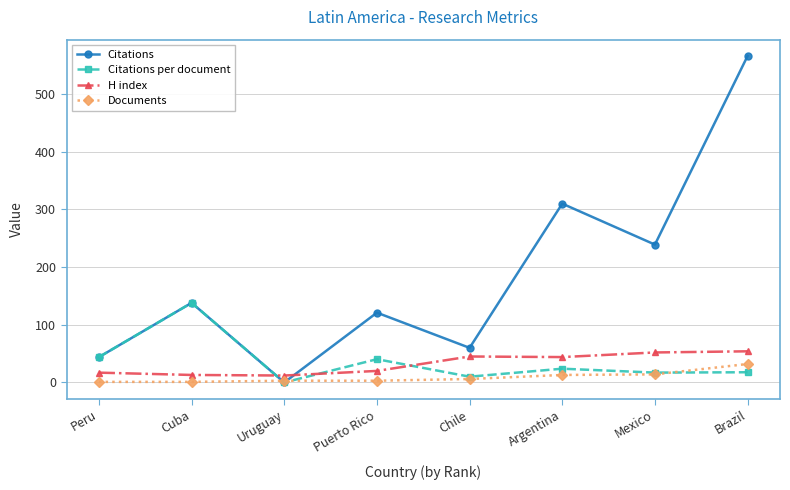

What is the difference between the maximum and minimum values in the H index series?

42.0